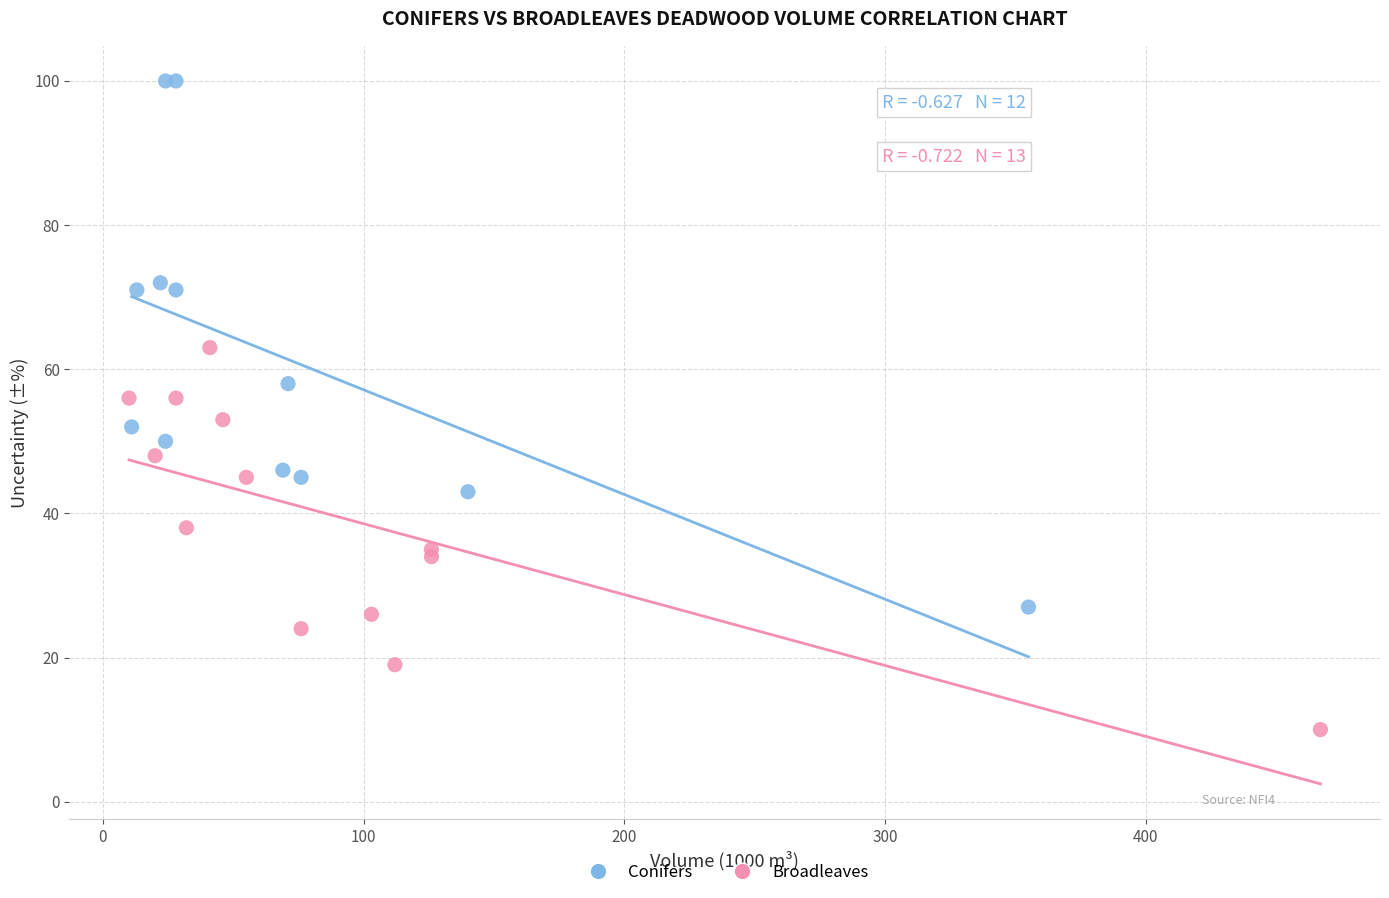

Which series reaches the maximum Y coordinate?

Conifers